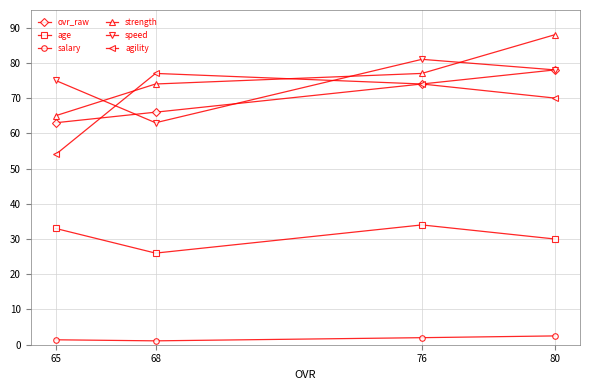

Is it true that ovr_raw equals 66.0 at 68?

True